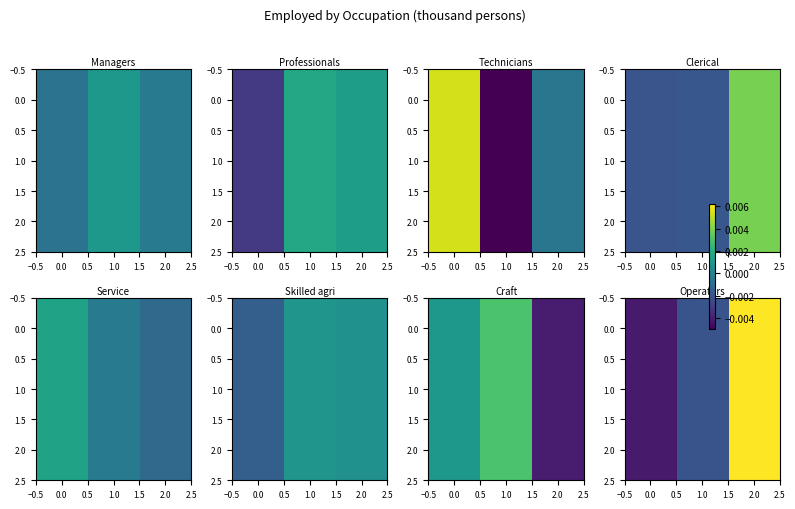

The value of 1.0 at 0.0 is -0.0. True or false?

False